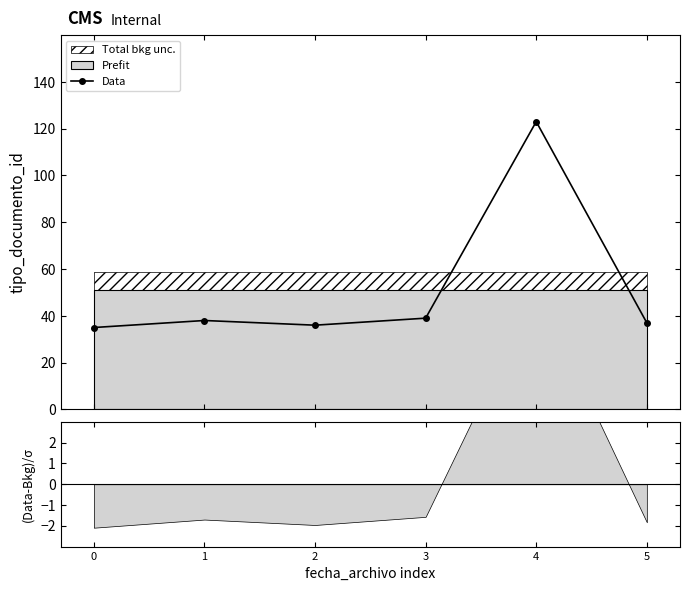

How many data points are less than 38?

3